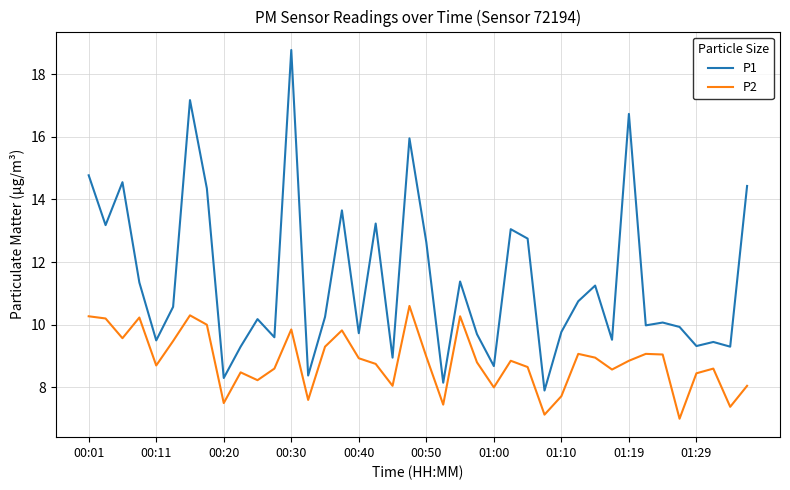

True or false: P2 has more than 1 interior local peaks.

True